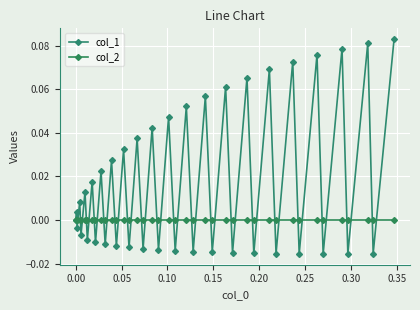

How many lines are shown in the chart?

2